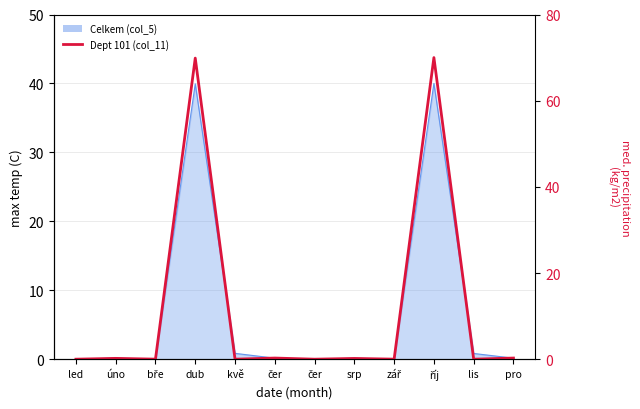

Reading right to left, extract all data points from this chart.

0.3	0.0	70.0	0.0	0.2	0.0	0.3	0.0	69.9	0.0	0.2	0.0